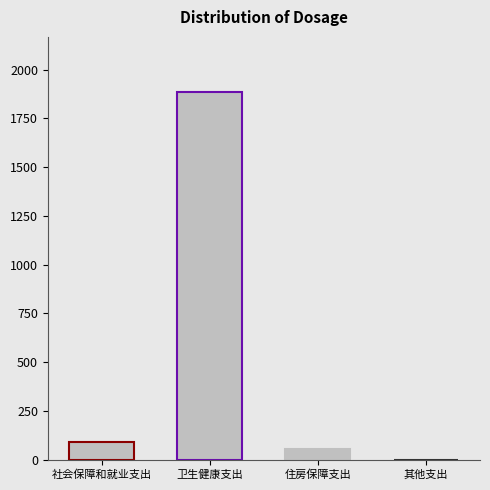

Reading left to right, what are all the values shown in this chart?

89.0	1885.5	55.9	0.0